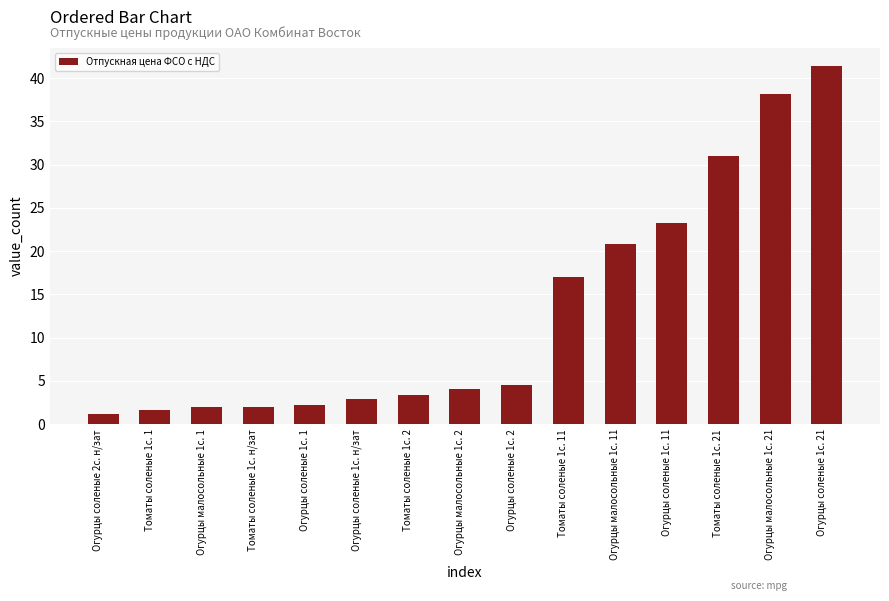

What is the change in value from Томаты соленые 1с. 1 to Томаты соленые 1с. 11?

+15.3